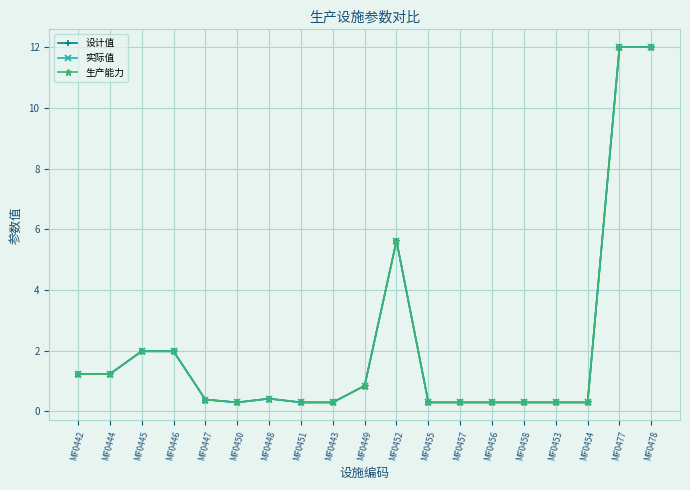

Reading left to right, transcribe all the data shown in this chart.

设计值: MF0442=1.2	MF0444=1.2	MF0445=2.0	MF0446=2.0	MF0447=0.4	MF0450=0.3	MF0448=0.4	MF0451=0.3	MF0443=0.3	MF0449=0.8	MF0452=5.6	MF0455=0.3	MF0457=0.3	MF0456=0.3	MF0458=0.3	MF0453=0.3	MF0454=0.3	MF0477=12.0	MF0478=12.0
实际值: MF0442=1.2	MF0444=1.2	MF0445=2.0	MF0446=2.0	MF0447=0.4	MF0450=0.3	MF0448=0.4	MF0451=0.3	MF0443=0.3	MF0449=0.8	MF0452=5.6	MF0455=0.3	MF0457=0.3	MF0456=0.3	MF0458=0.3	MF0453=0.3	MF0454=0.3	MF0477=12.0	MF0478=12.0
生产能力: MF0442=1.2	MF0444=1.2	MF0445=2.0	MF0446=2.0	MF0447=0.4	MF0450=0.3	MF0448=0.4	MF0451=0.3	MF0443=0.3	MF0449=0.8	MF0452=5.6	MF0455=0.3	MF0457=0.3	MF0456=0.3	MF0458=0.3	MF0453=0.3	MF0454=0.3	MF0477=12.0	MF0478=12.0